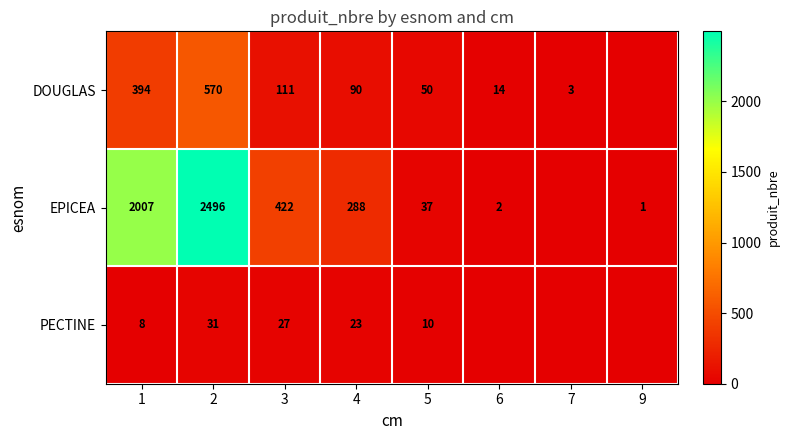

What is the difference between the EPICEA values at 6 and 5?

35